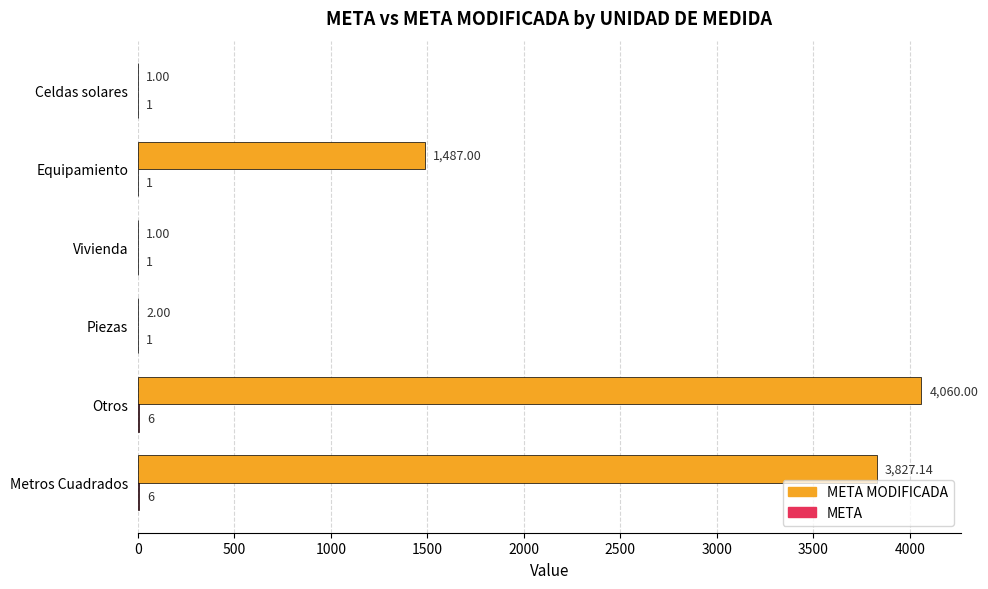

Which label corresponds to the largest value in the chart?

Otros